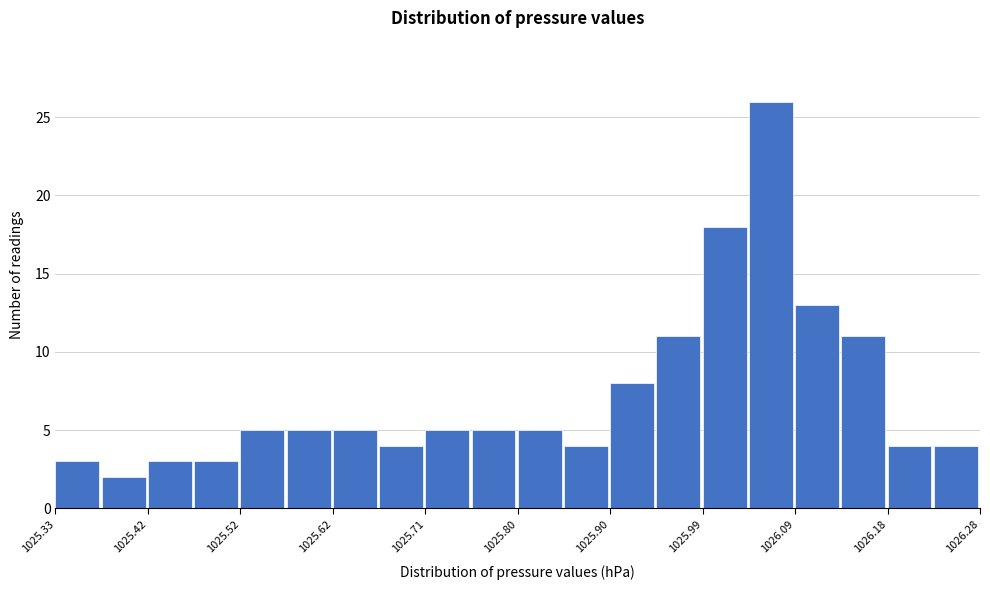

Reading left to right, transcribe this chart: for each bar, give the range it covers on the x-axis and its height. Neither the bar edges nor the heights are printed on the chart, so give them approximately, as read against the axes.

1025.33 to 1025.38: 3
1025.38 to 1025.43: 2
1025.43 to 1025.47: 3
1025.47 to 1025.52: 3
1025.52 to 1025.57: 5
1025.57 to 1025.62: 5
1025.62 to 1025.66: 5
1025.66 to 1025.71: 4
1025.71 to 1025.76: 5
1025.76 to 1025.81: 5
1025.81 to 1025.85: 5
1025.85 to 1025.90: 4
1025.90 to 1025.95: 8
1025.95 to 1026.00: 11
1026.00 to 1026.04: 18
1026.04 to 1026.09: 26
1026.09 to 1026.14: 13
1026.14 to 1026.19: 11
1026.19 to 1026.23: 4
1026.23 to 1026.28: 4